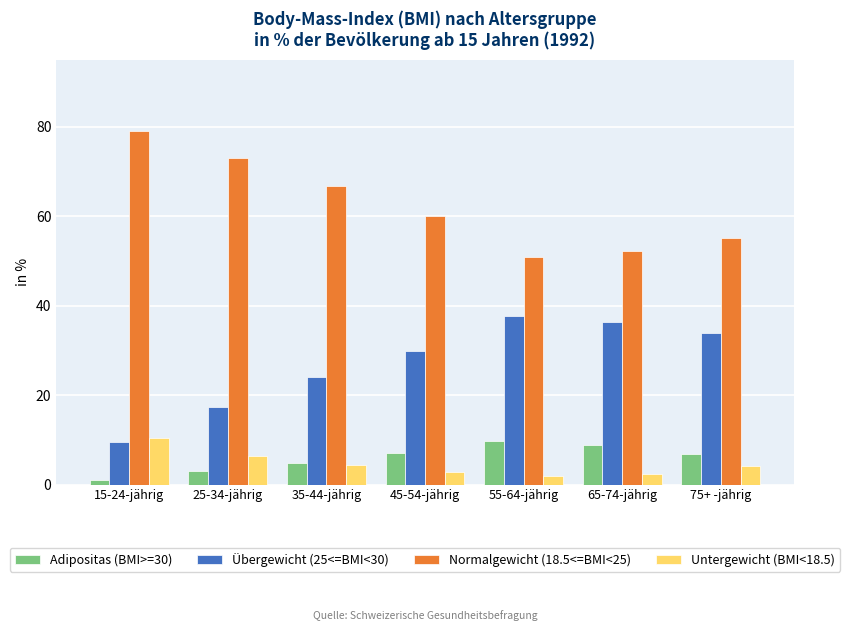

What is the spread (max minus min) of values at 45-54-jährig?

57.2